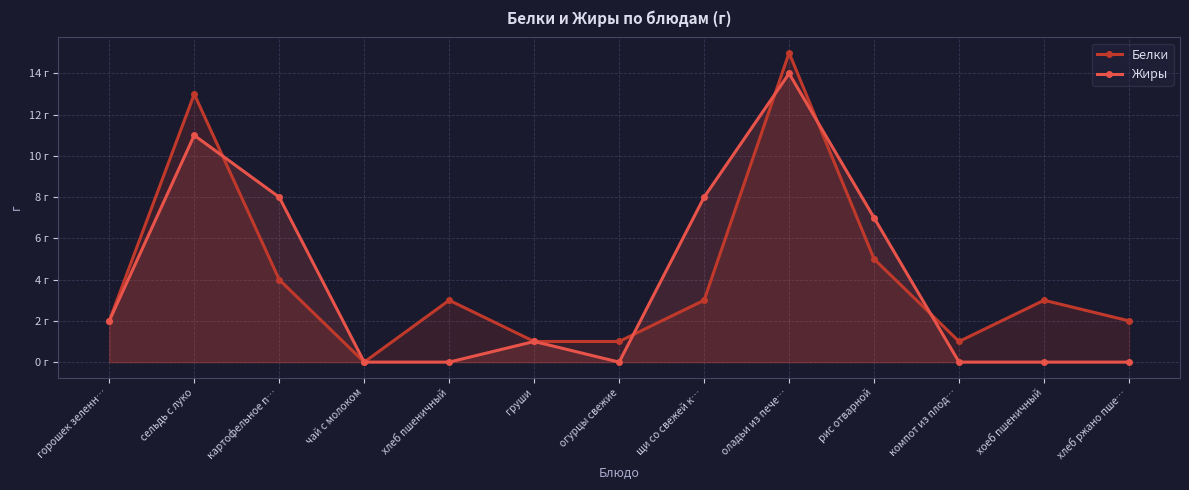

Where is the first local maximum for Жиры?

сельдь с луко